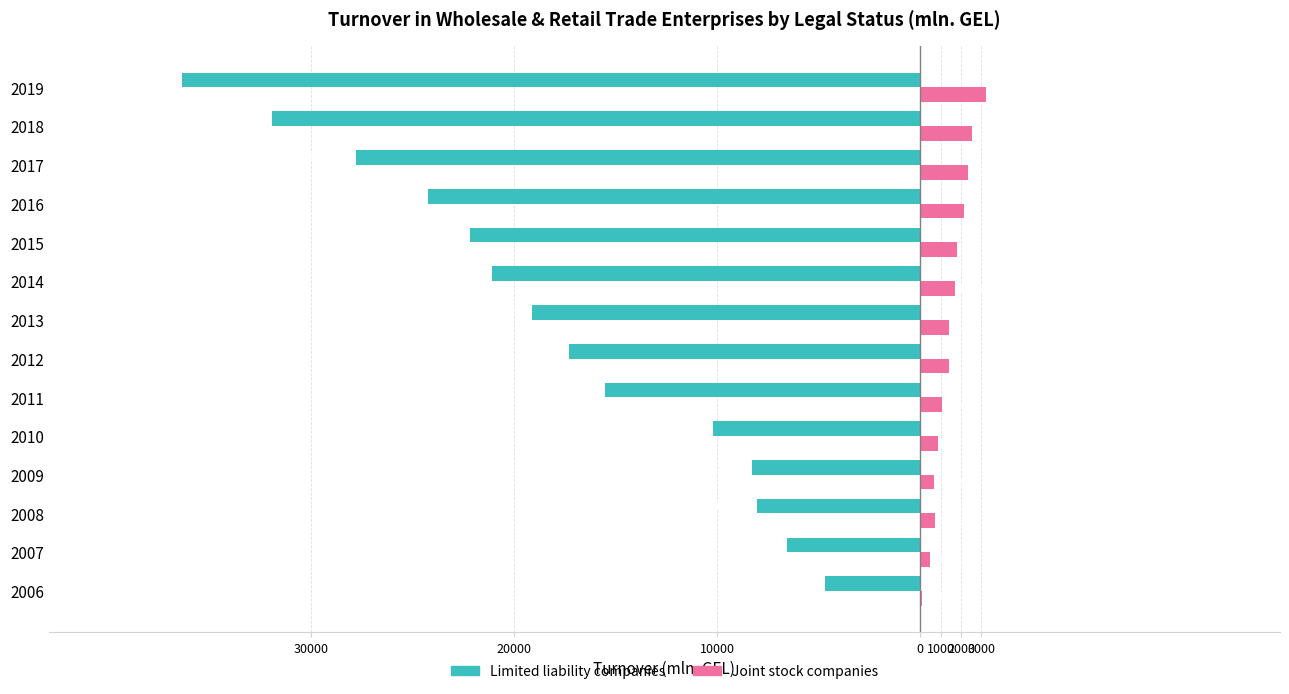

What are all the series names shown in the legend?

Limited liability companies, Joint stock companies